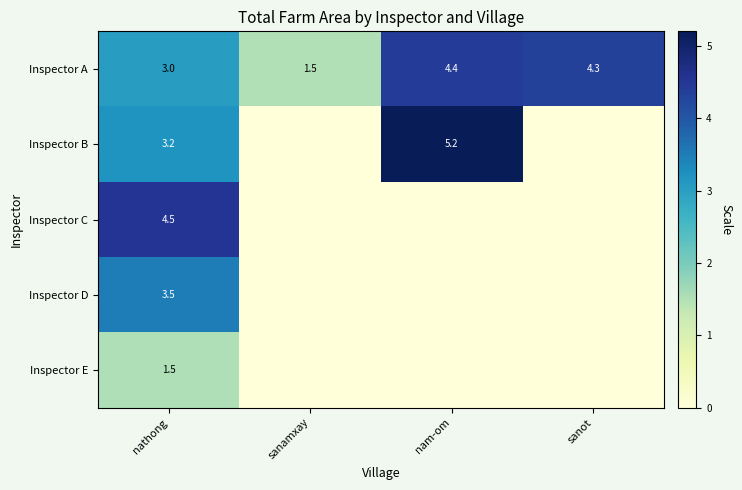

What is the lowest value of the Inspector A series?

1.5